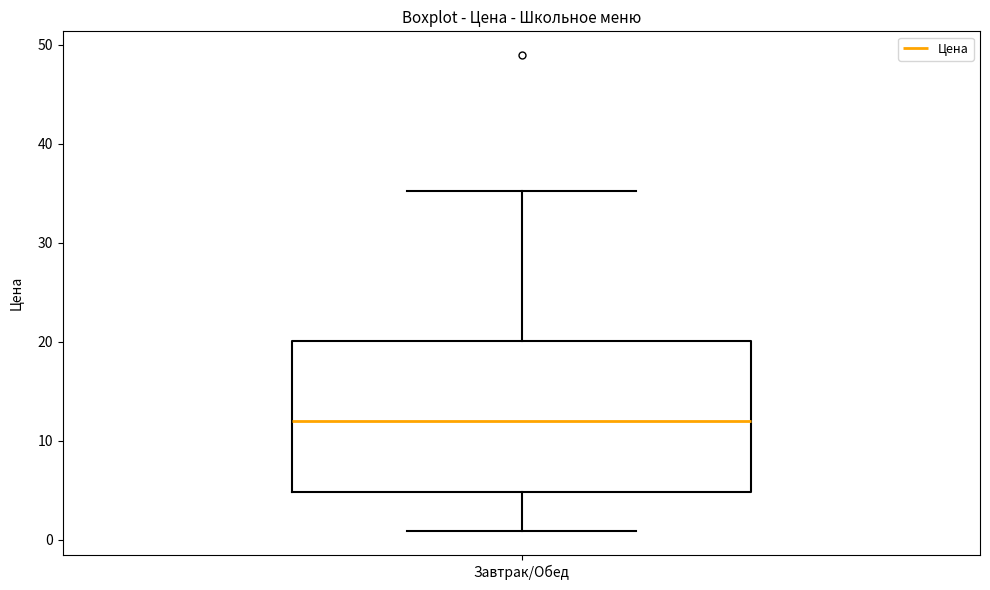

Read this box plot against the y-axis: the position of the median line, the range covered by the box, and the ends of both whiskers. The values are not printed on the chart, so give them approximately, as read against the axis.

median 12, box 5 to 20, whiskers 1 to 35